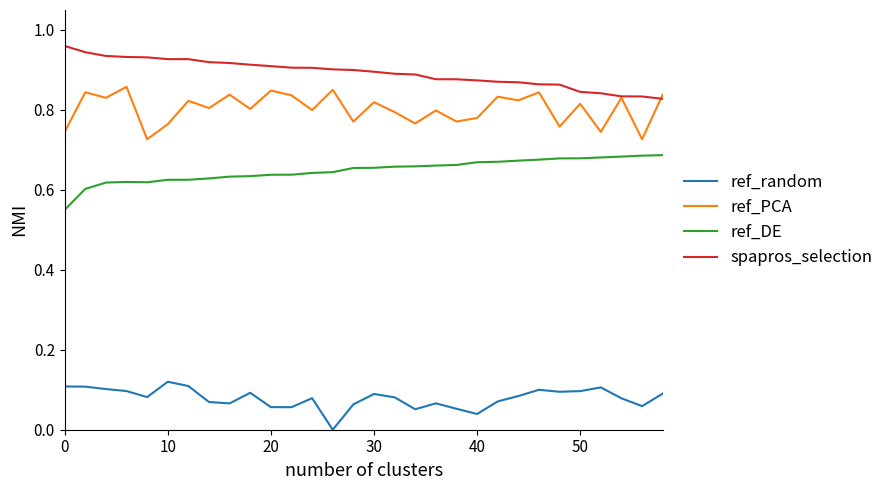

True or false: ref_DE and spapros_selection cross at least once.

False